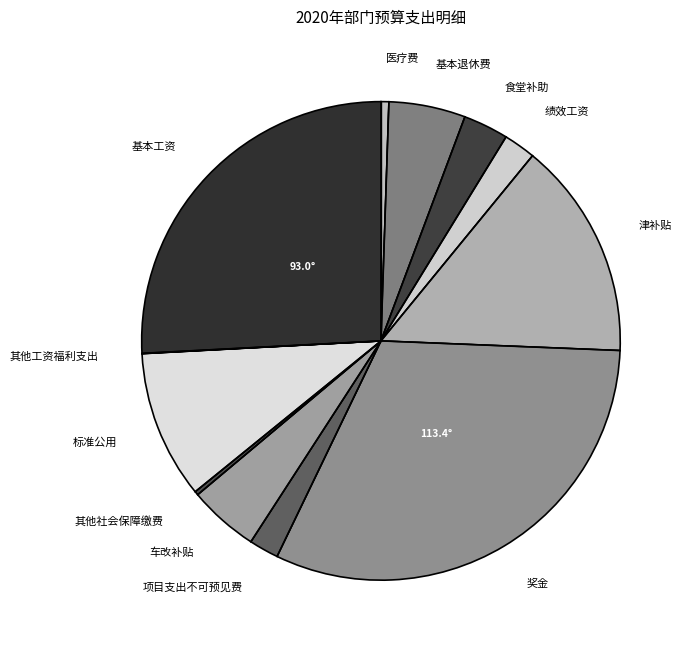

Combined, do 基本工资 and 标准公用 account for over 50%?

No